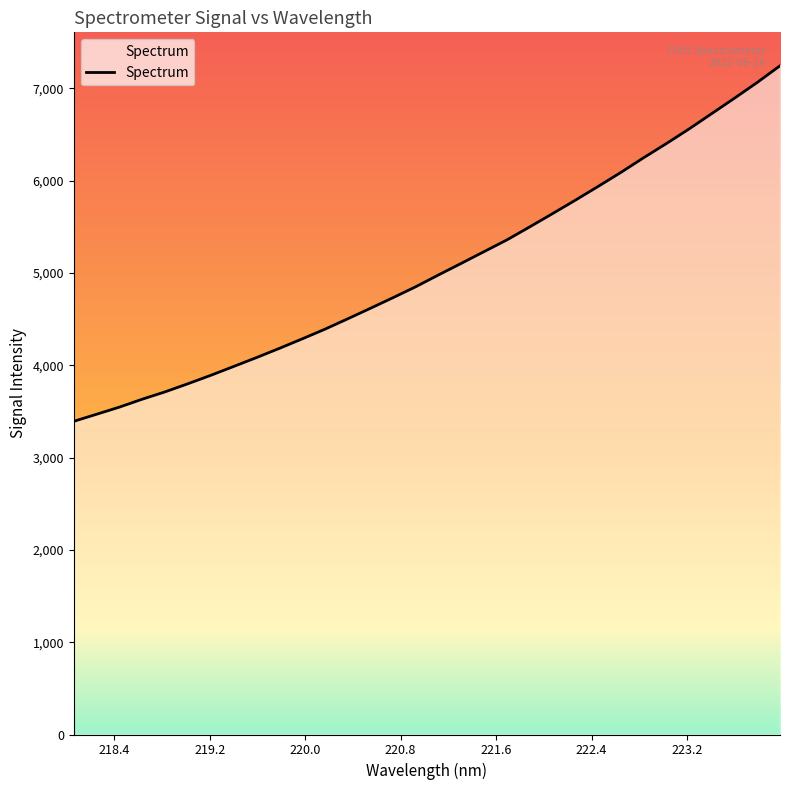

What is the maximum value shown in the chart?

7244.5